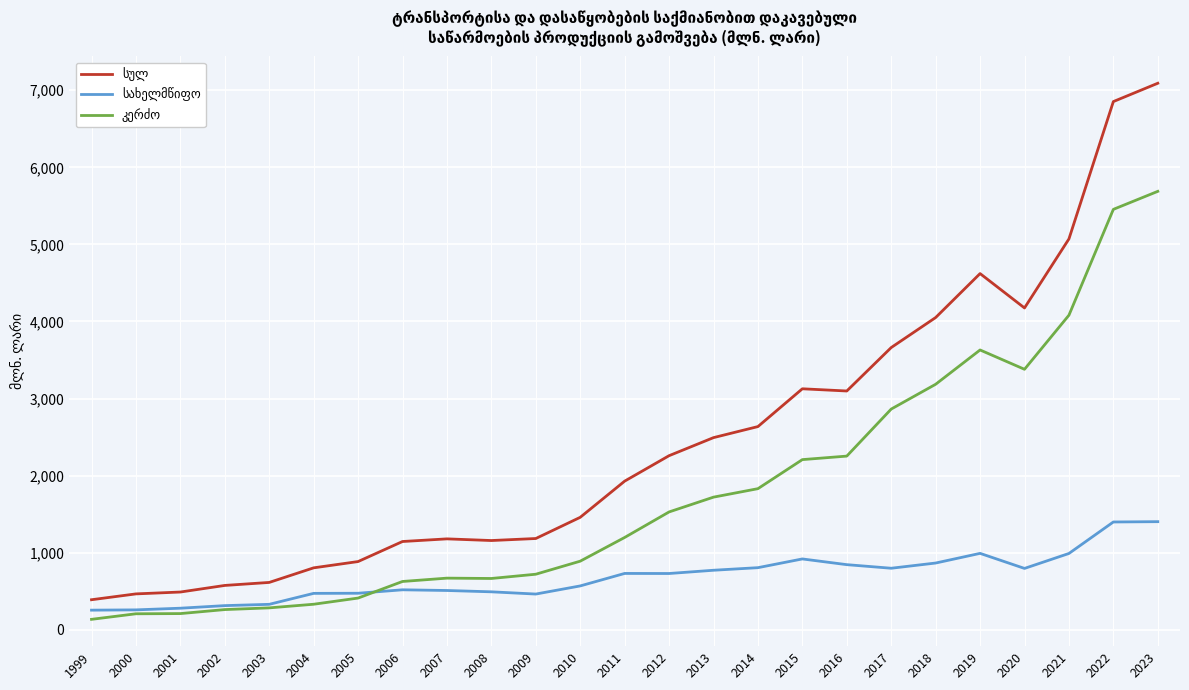

What is the difference between the highest and lowest values at 2000?

258.0